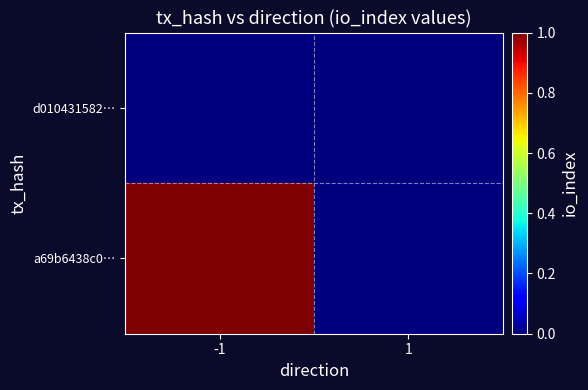

Rank the series at -1 from highest to lowest value.

a69b6438c0…, d010431582…